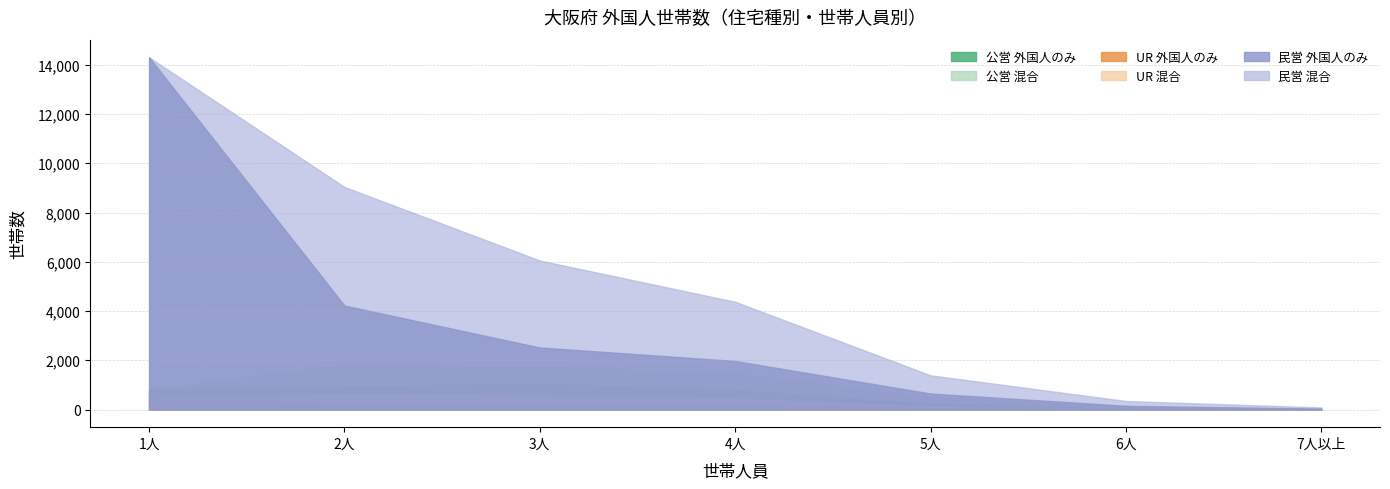

What is the highest value of the 外国人のみからなる_UR series?

460